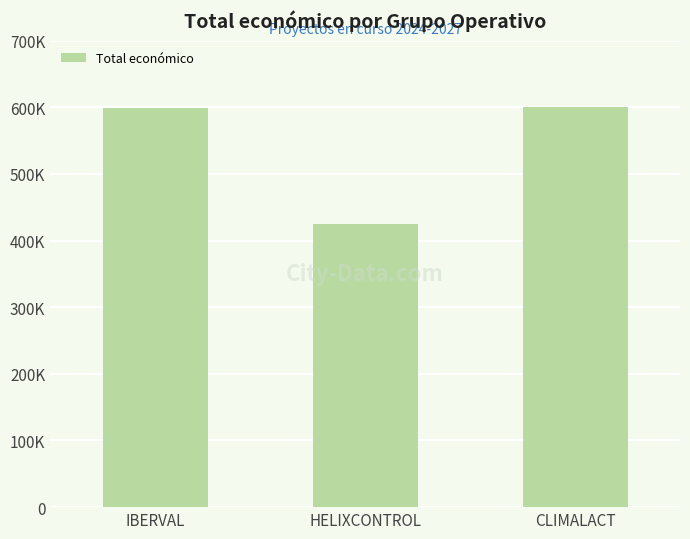

What is the difference between the values at IBERVAL and CLIMALACT?

1697